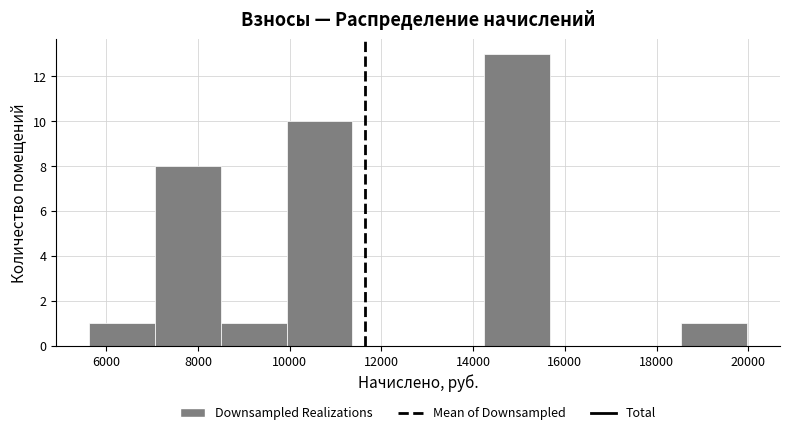

How tall is the bar that spans 7000 to 8400 on the x-axis? Neither the bar edges nor the heights are printed on the chart, so give them approximately, as read against the axes.

8